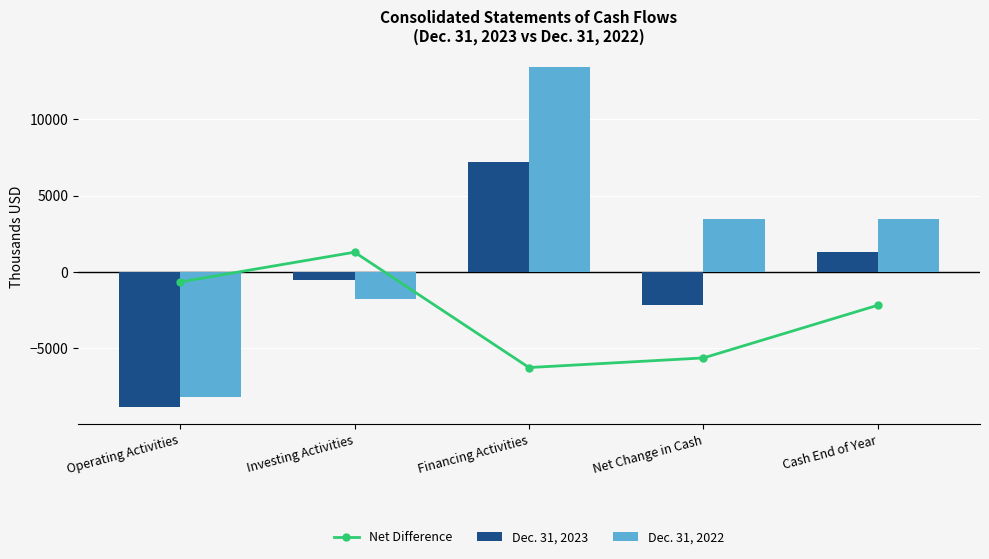

What is the highest value of the Net Difference series?

1291